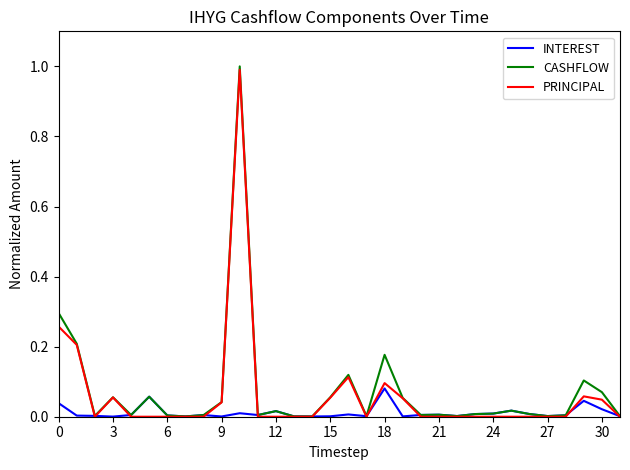

Is this an area chart (filled region under the line)?

No